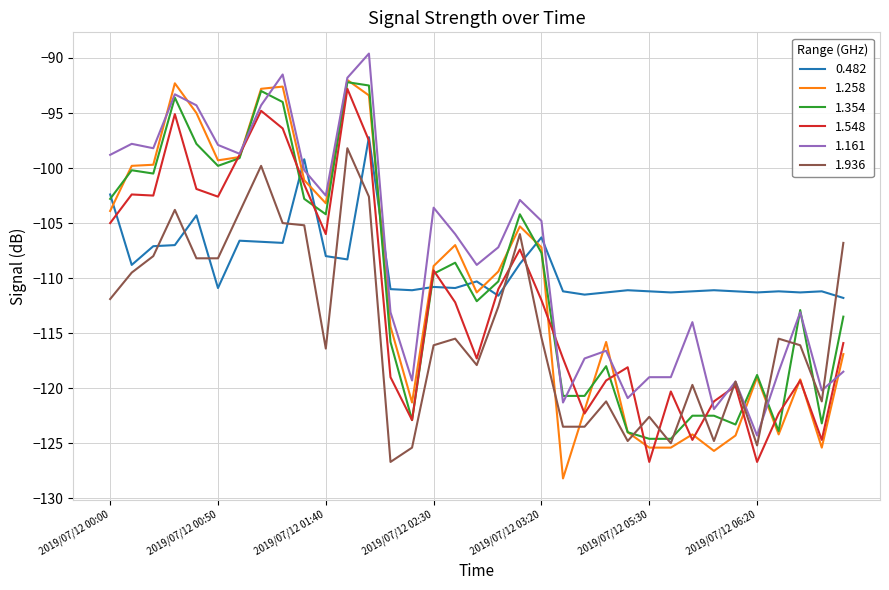

What is the minimum value shown in the chart?

-128.2